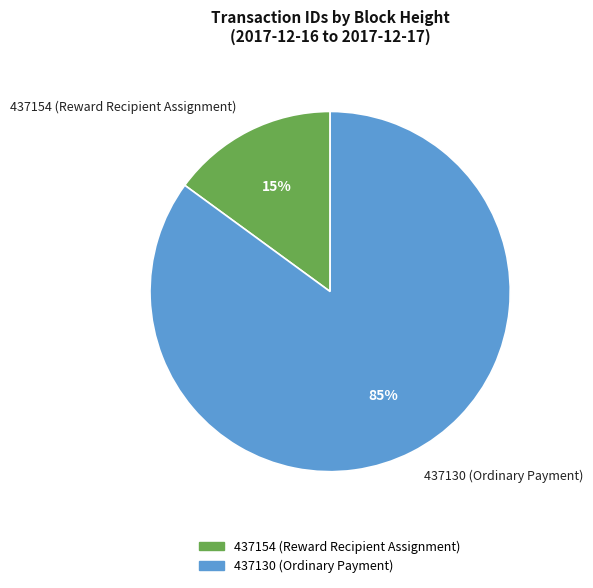

What is the largest slice in the pie chart?

437130 (Ordinary Payment)